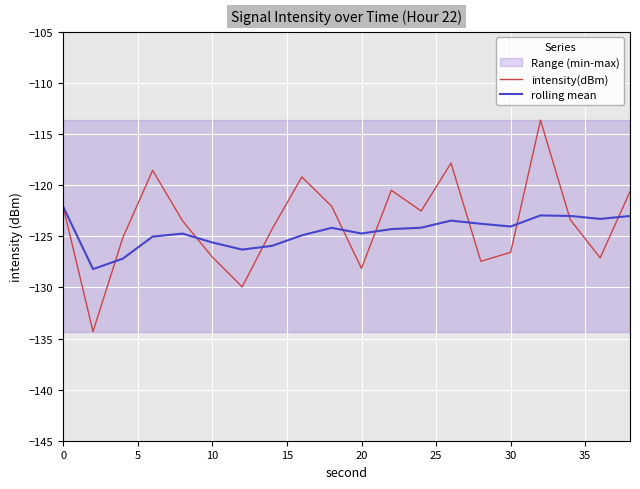

Is it true that rolling mean equals -187.0 at 0?

False